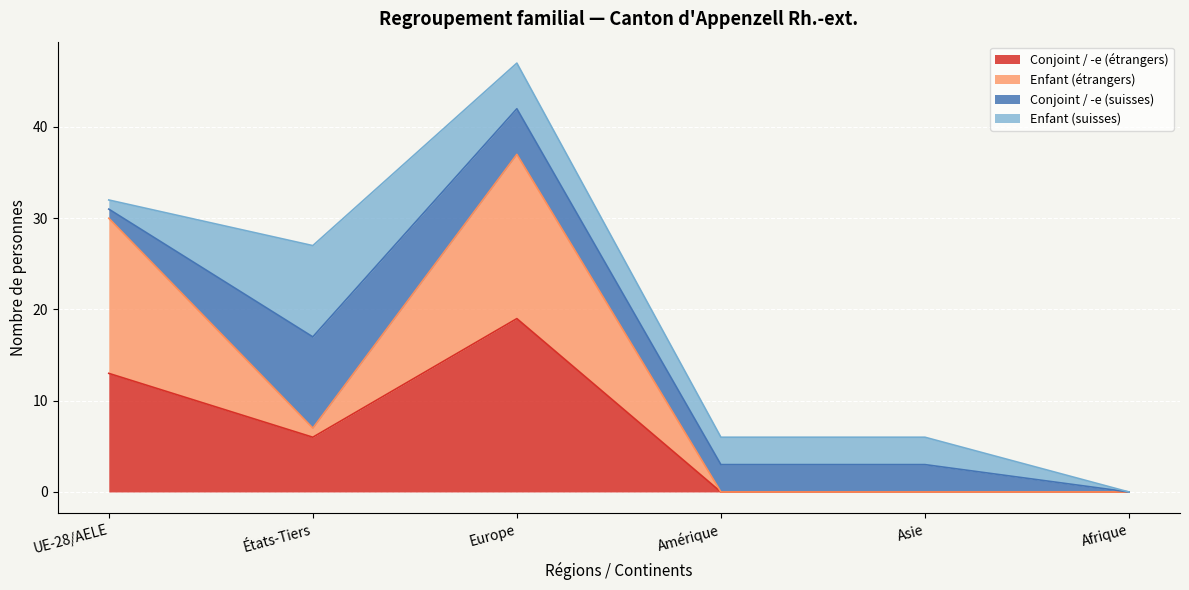

In Conjoint / -e (suisse), how many points are lower than both neighbors (excluding endpoints)?

1